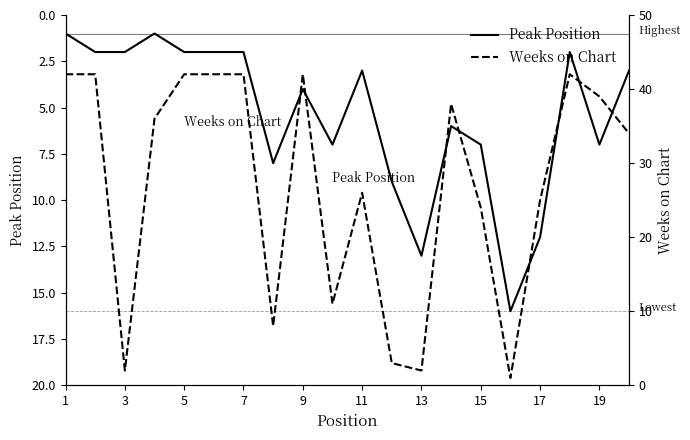

The Peak Position series shows 2 at 5. True or false?

True